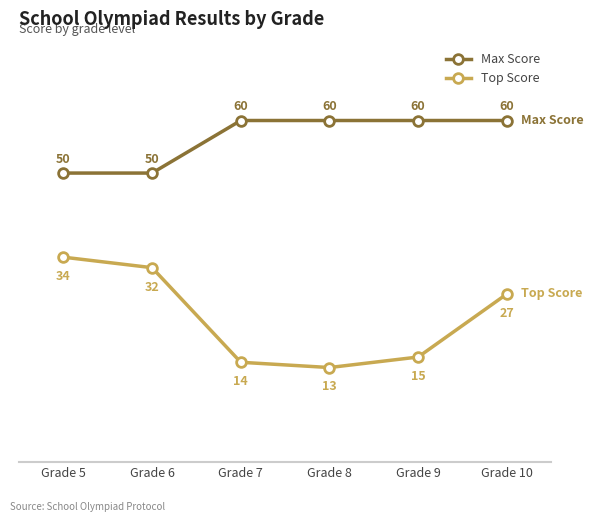

Count the Max Score values in the range 50 to 60.

6